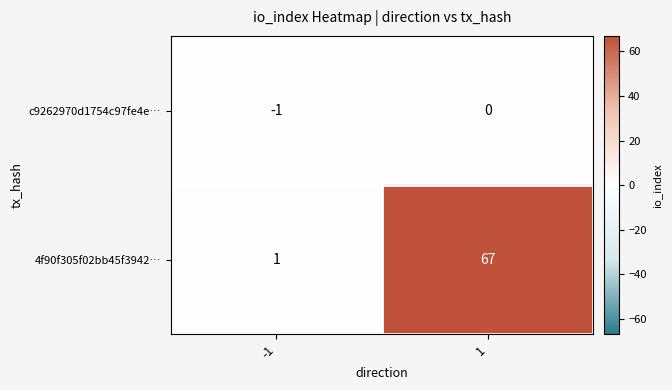

The 4f90f305f02bb45f3942… series shows 1 at -1. True or false?

True